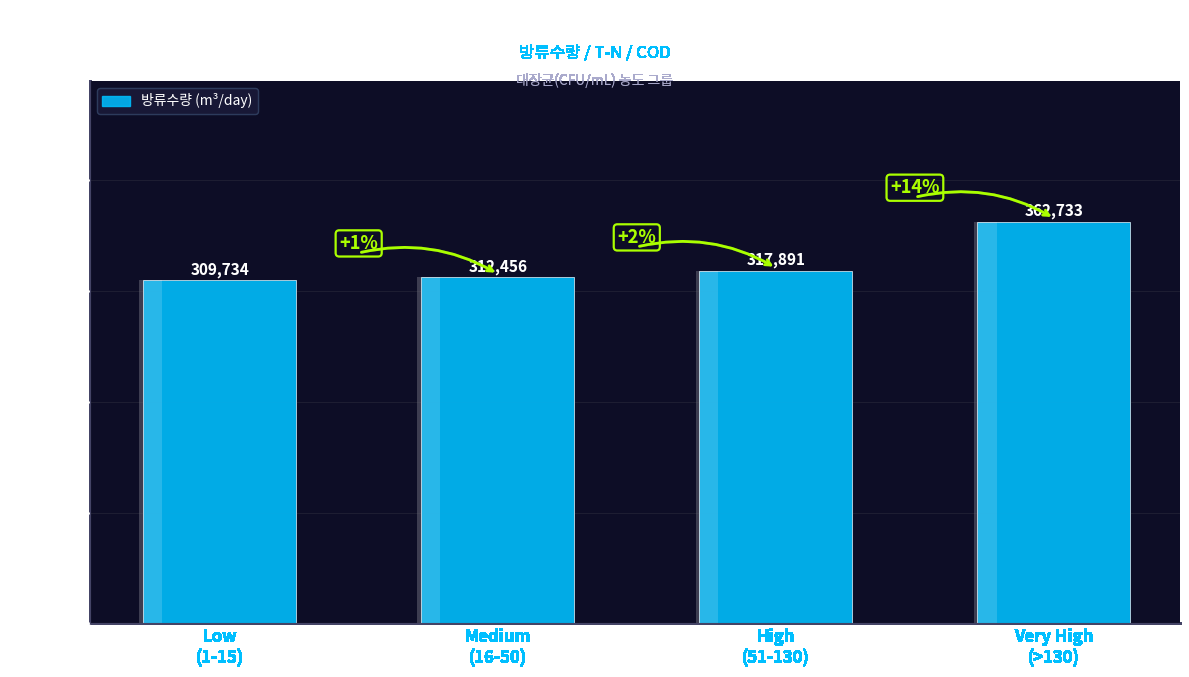

Approximately how many times larger is the value at Medium
(16-50) compared to Very High
(>130)?

0.9